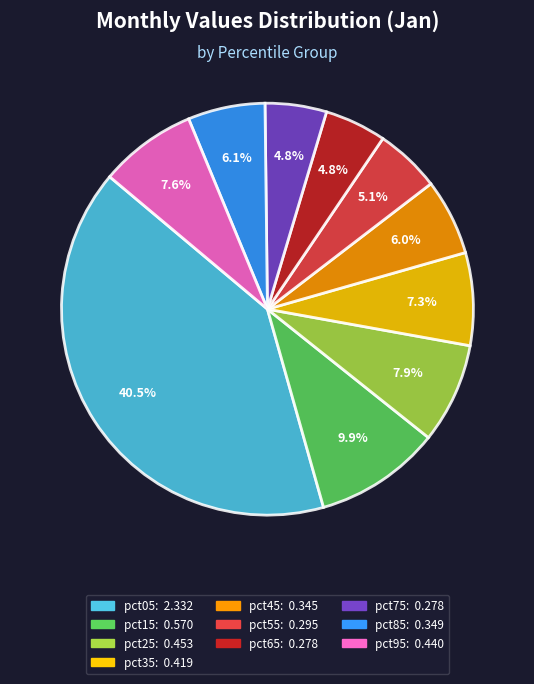

Which category has the biggest portion of the pie?

pct05